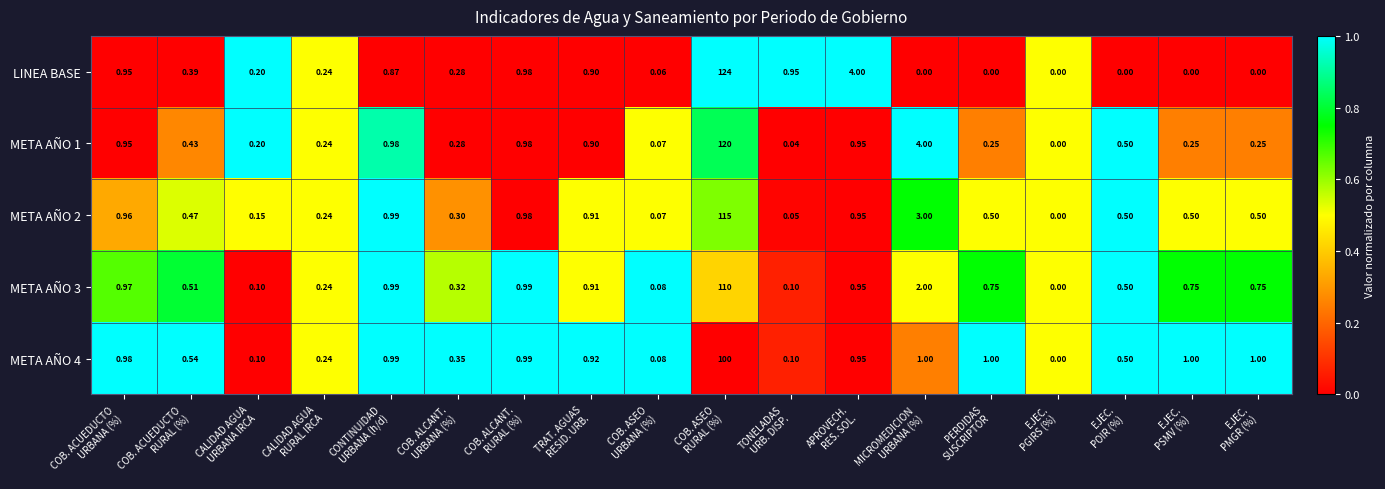

Which series has the largest range (max minus min)?

LINEA BASE